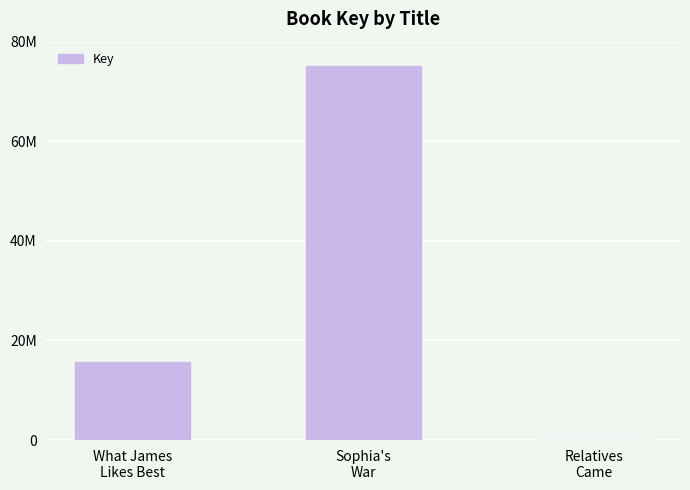

What is the value of the 1st bar from the left?

15671376